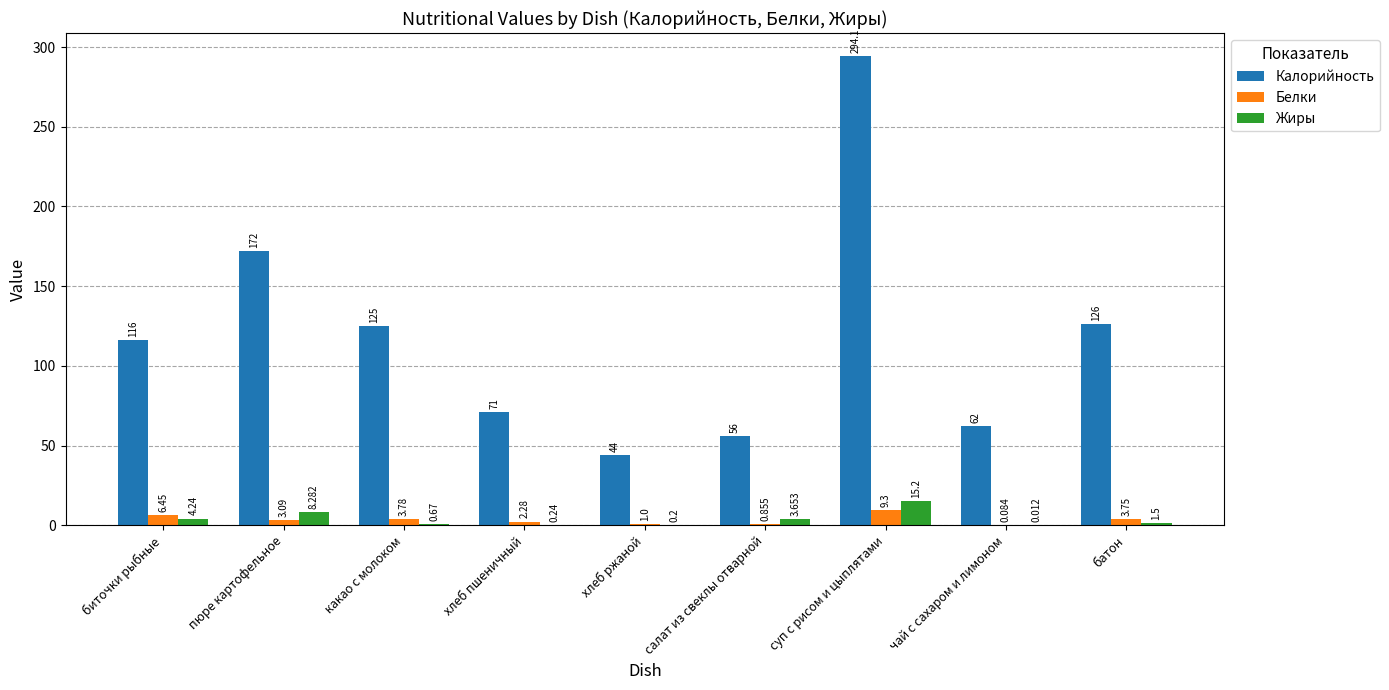

Where does the Белки series first go above 3?

биточки рыбные